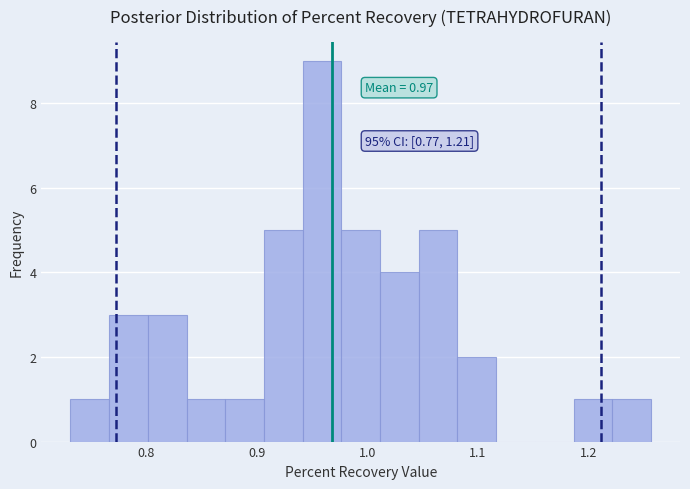

Around what value on the x-axis is the tallest bar? Give the approximate position of its centre, as read against the axis.

0.96